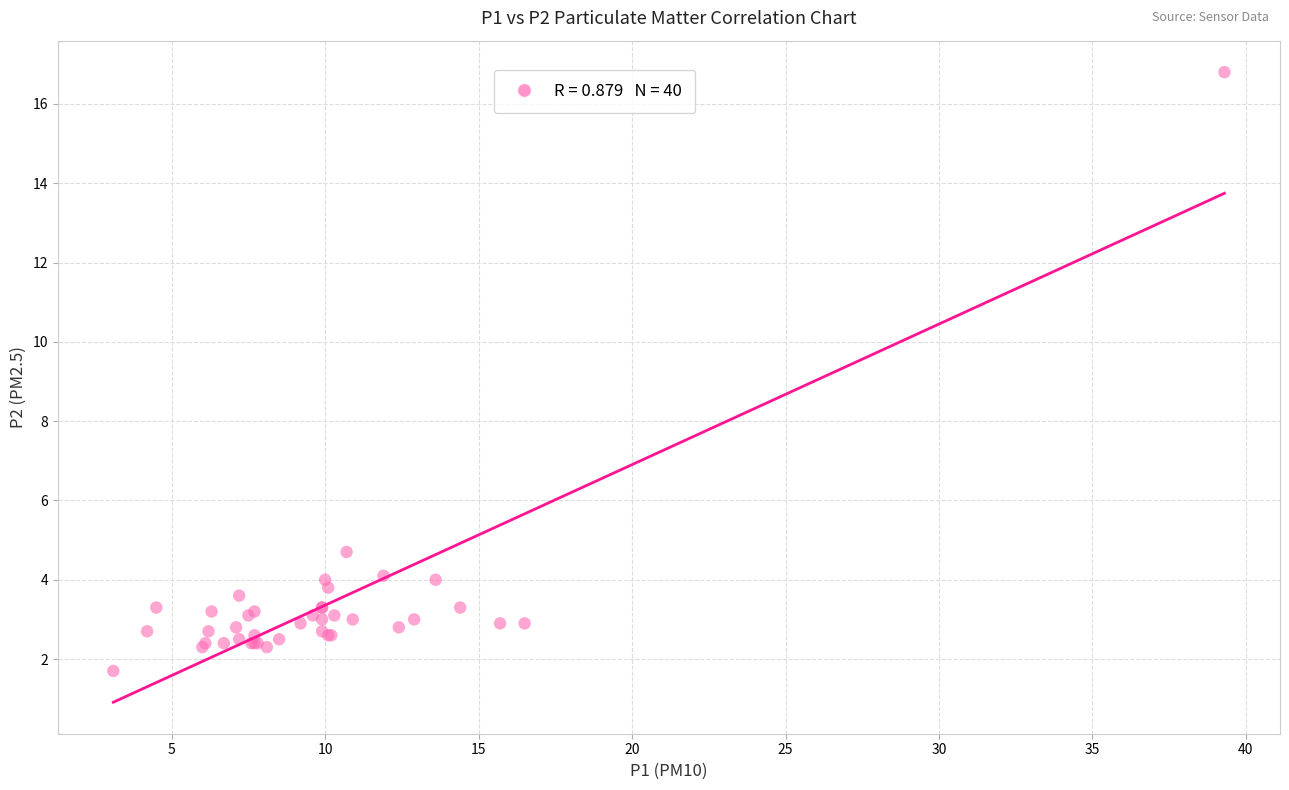

What Y value in the scatter plot is closest to 9?

4.7